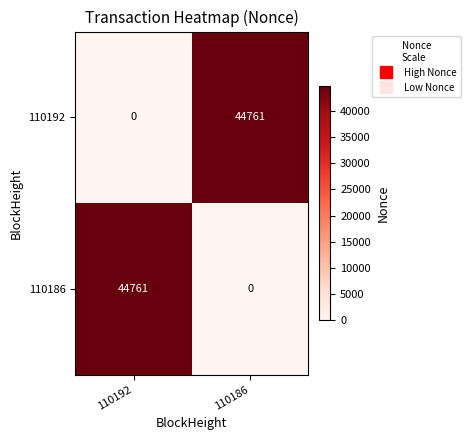

How many series are shown in this chart?

2